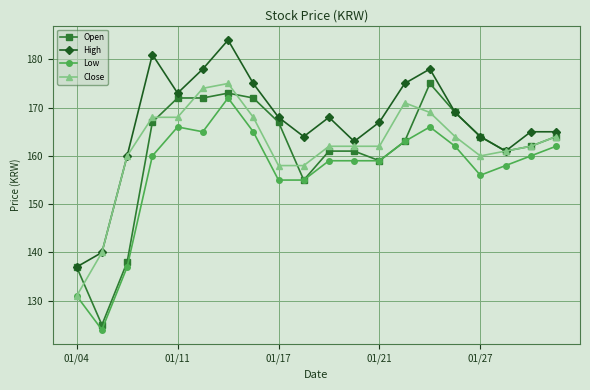

What is the difference between the maximum and minimum values in the Low series?

48